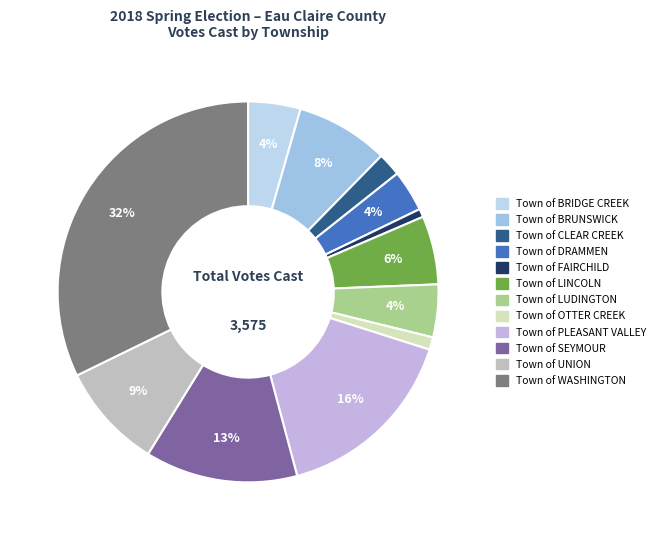

What is the largest slice in the pie chart?

Town of WASHINGTON